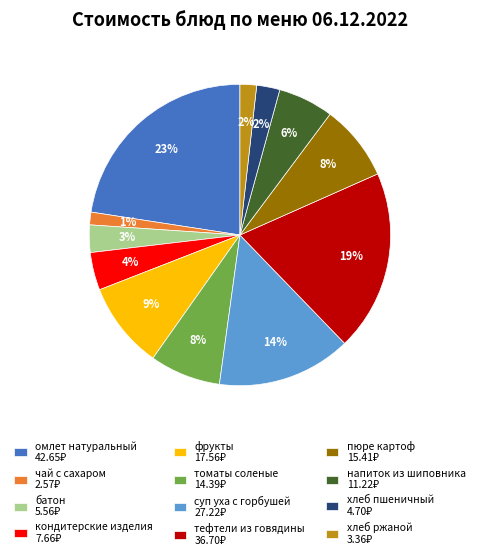

Between чай с сахаром and батон, which is larger?

батон